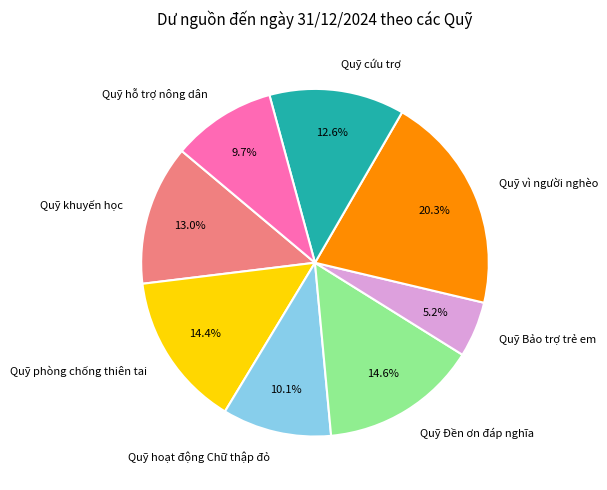

What is the smallest slice in the pie chart?

Quỹ Bảo trợ trẻ em